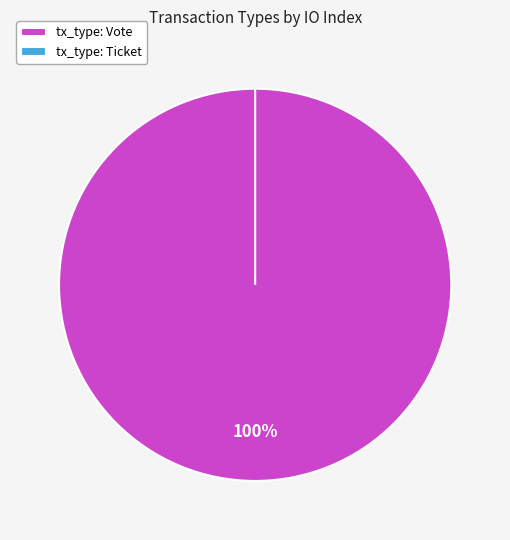

What is the change in value from Vote to Ticket?

-1